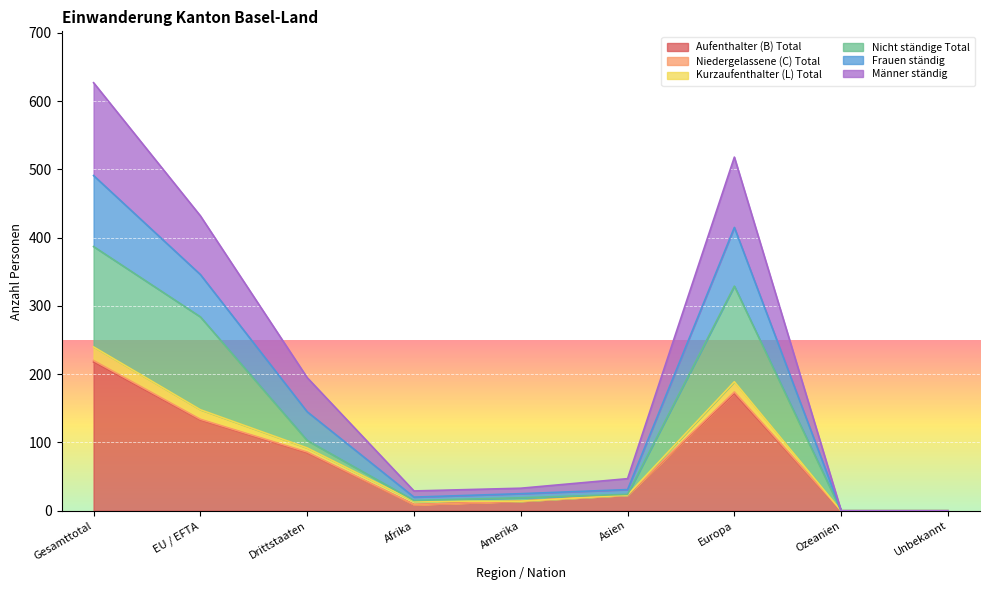

Is it true that Aufenthalter (B) Total equals 130 at Drittstaaten?

False